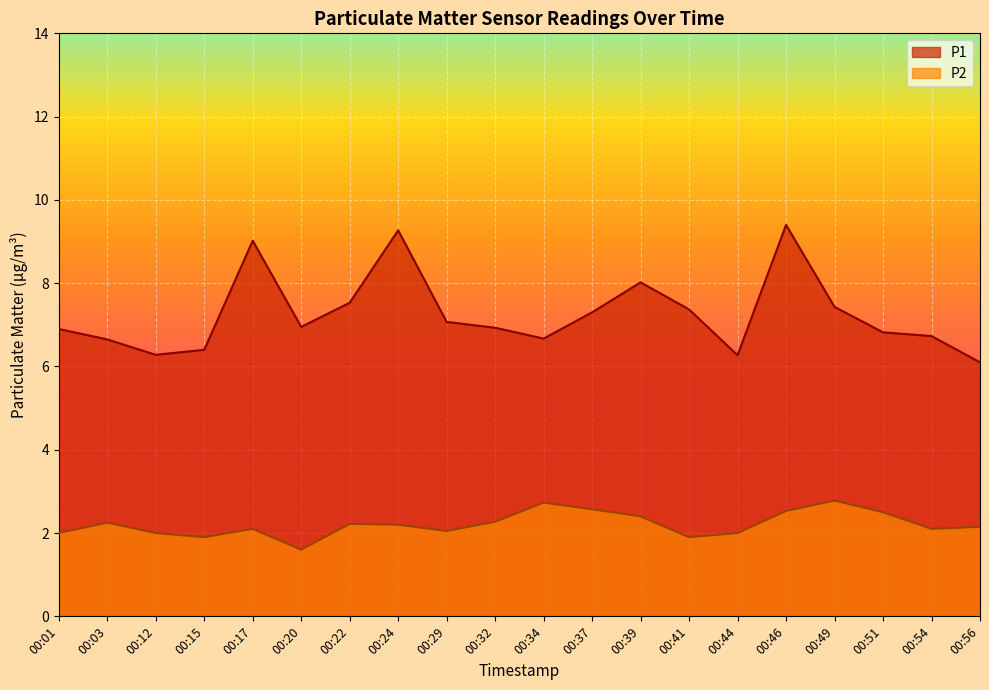

Rank the series by their maximum value, from lowest to highest.

P2, P1